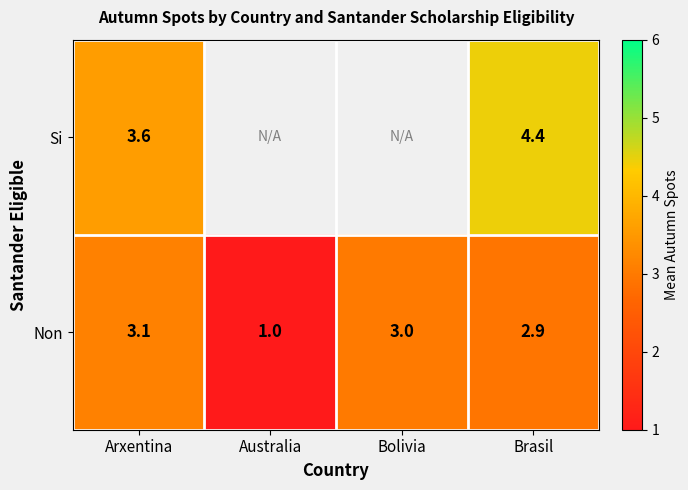

What is the sum of the Si values at Arxentina and Brasil?

8.0